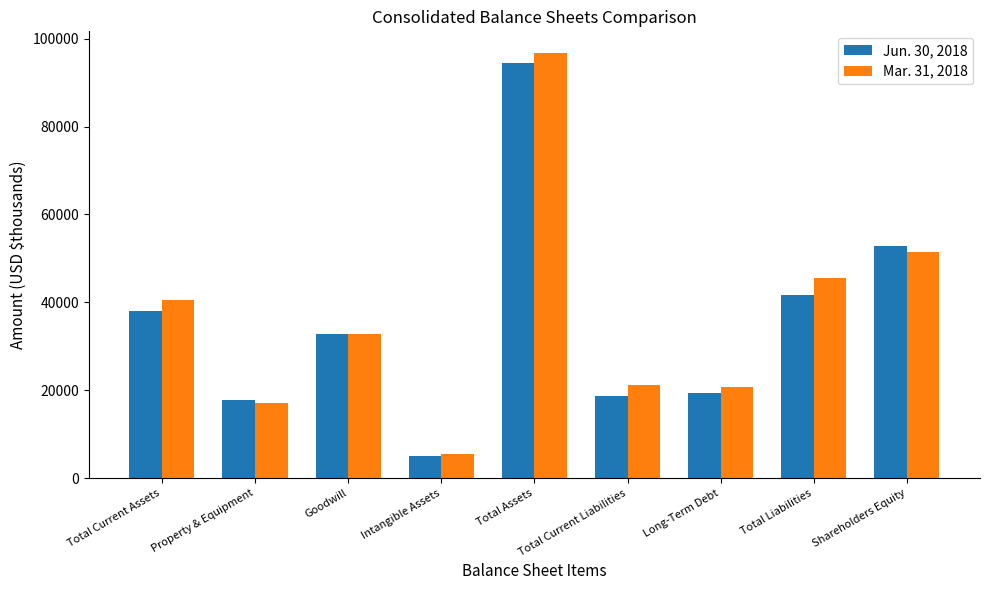

Rank the series at Goodwill from lowest to highest value.

Jun. 30, 2018, Mar. 31, 2018